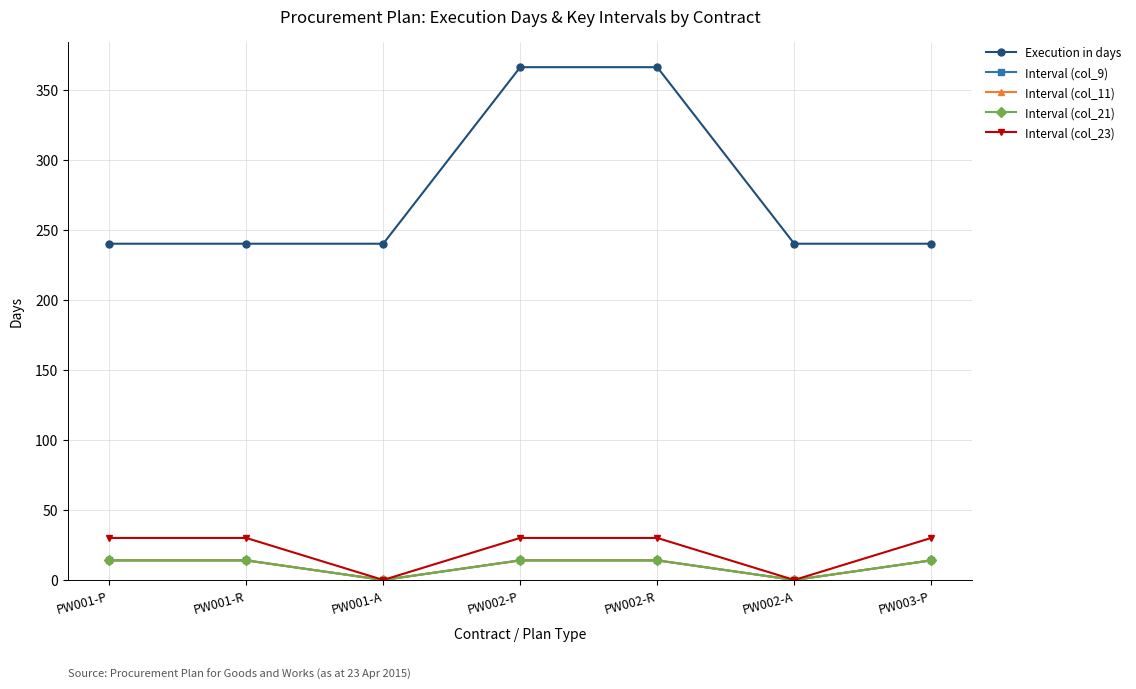

Is this an area chart (filled region under the line)?

No